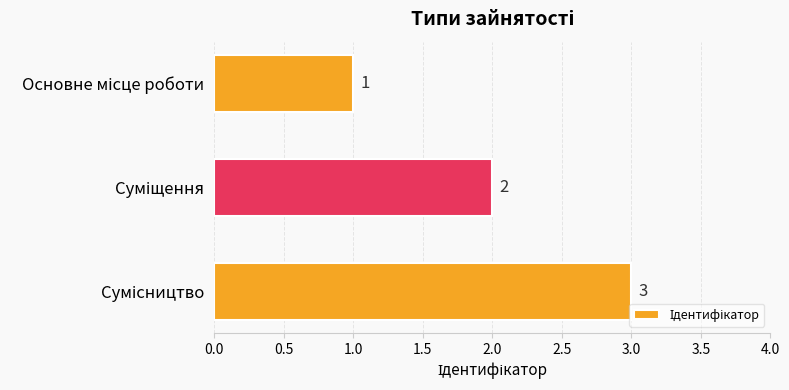

How many values are between 1 and 3?

3